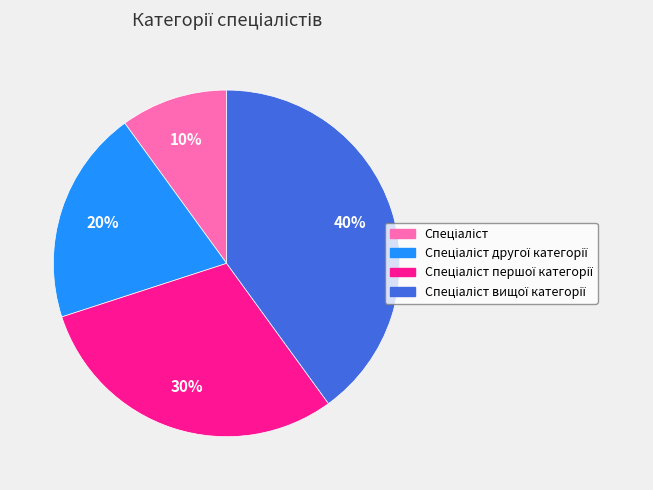

To the nearest percent, what is the difference between the largest and smallest slice percentages?

30%